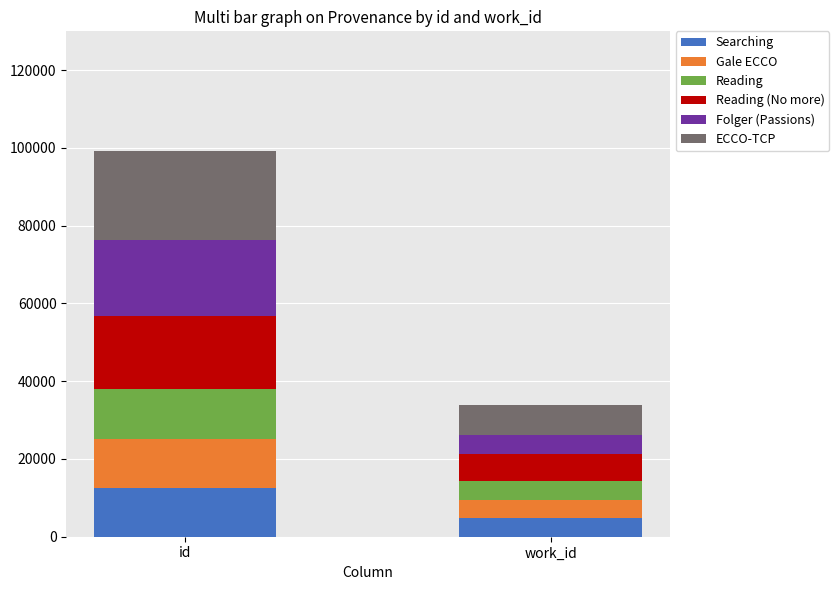

What is the difference between the maximum and minimum values in the Searching series?

7788